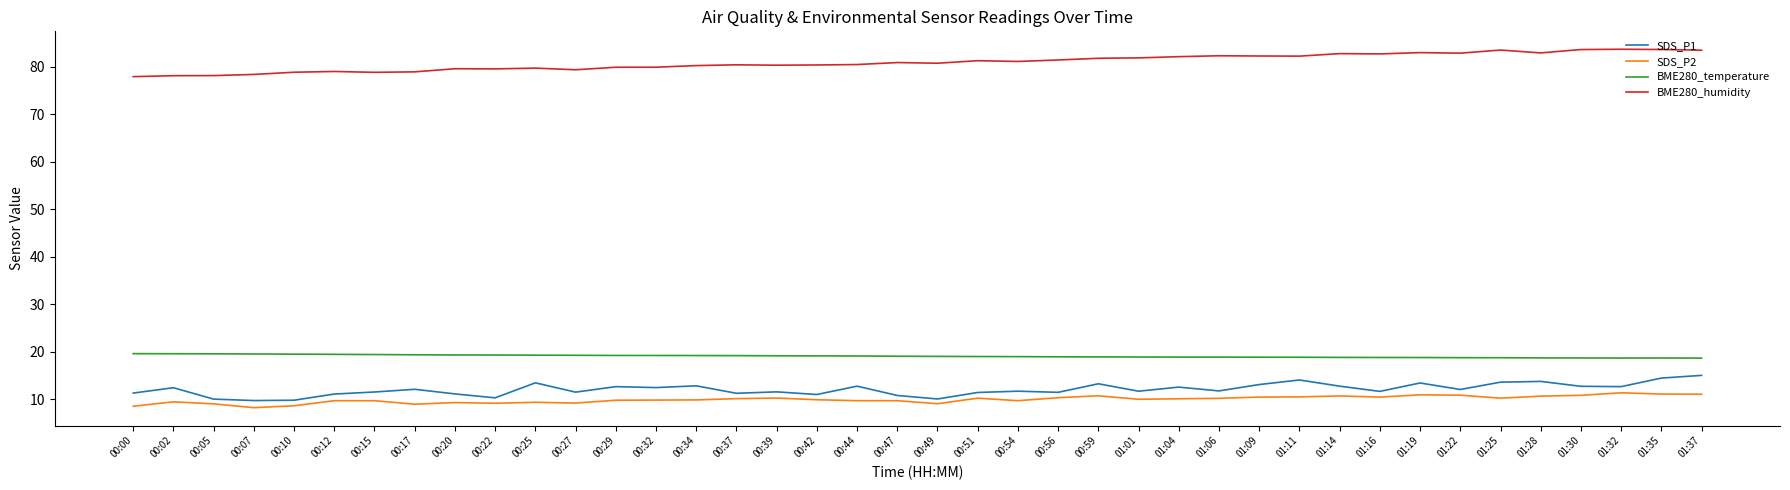

How many series are shown in this chart?

4